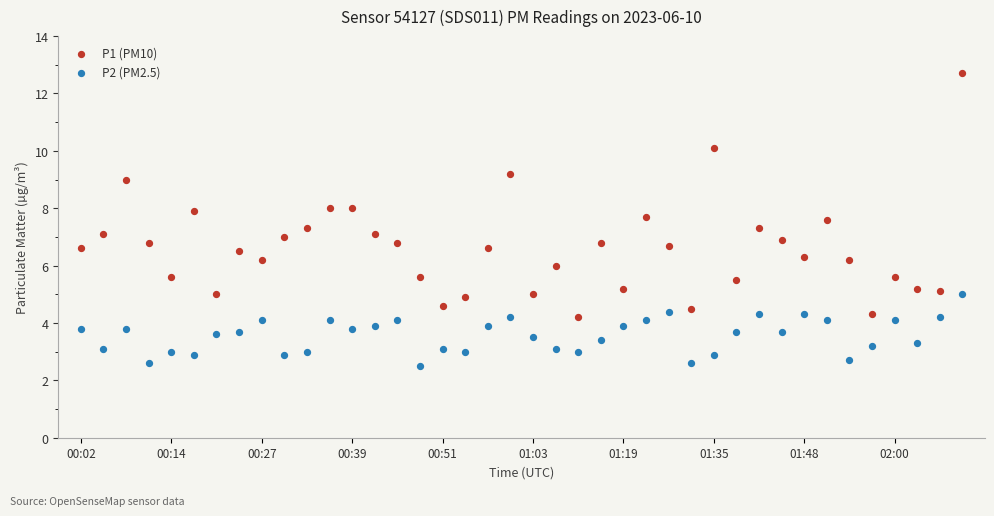

Which series has the widest spread of Y values?

P1 (PM10)